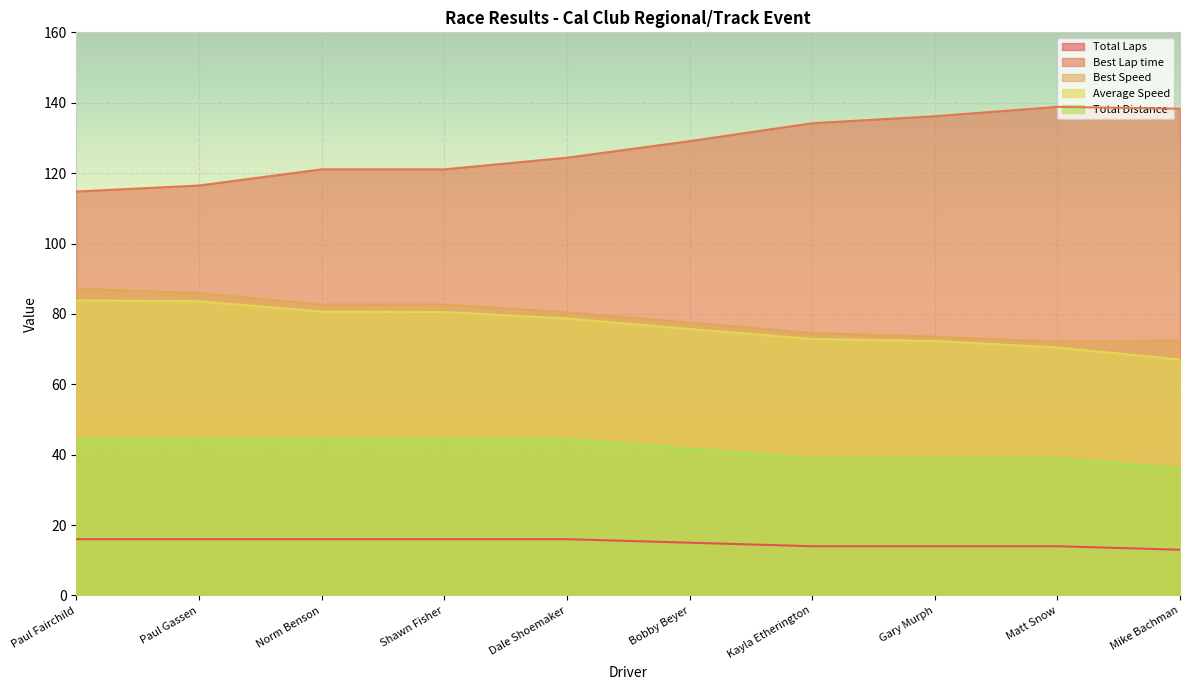

What is the highest value of the Total Distance series?

44.5